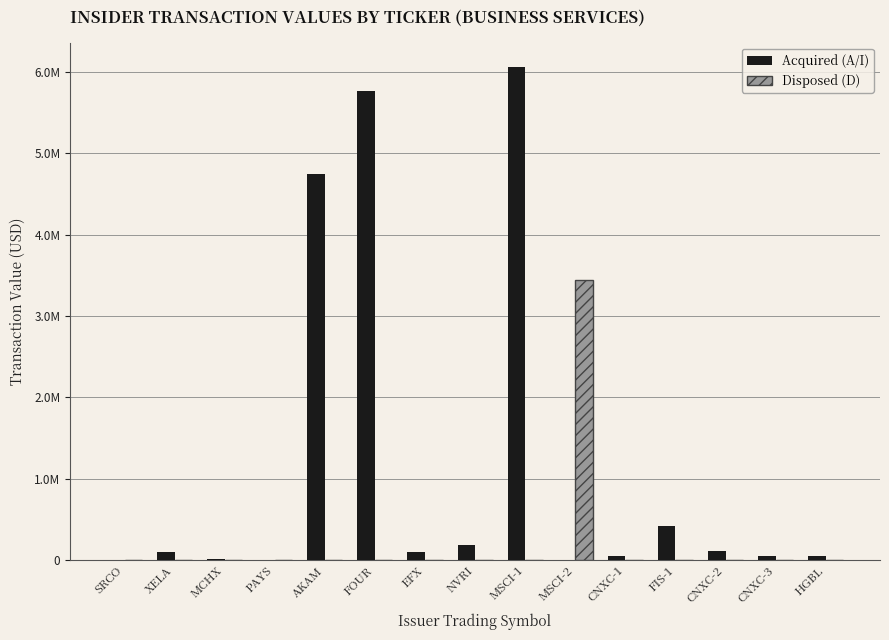

Does the chart contain stacked bars?

No